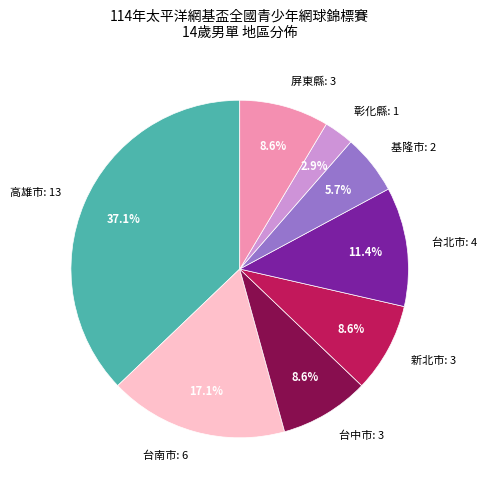

To the nearest percent, what is the combined percentage of 屏東縣 and 台中市?

17%